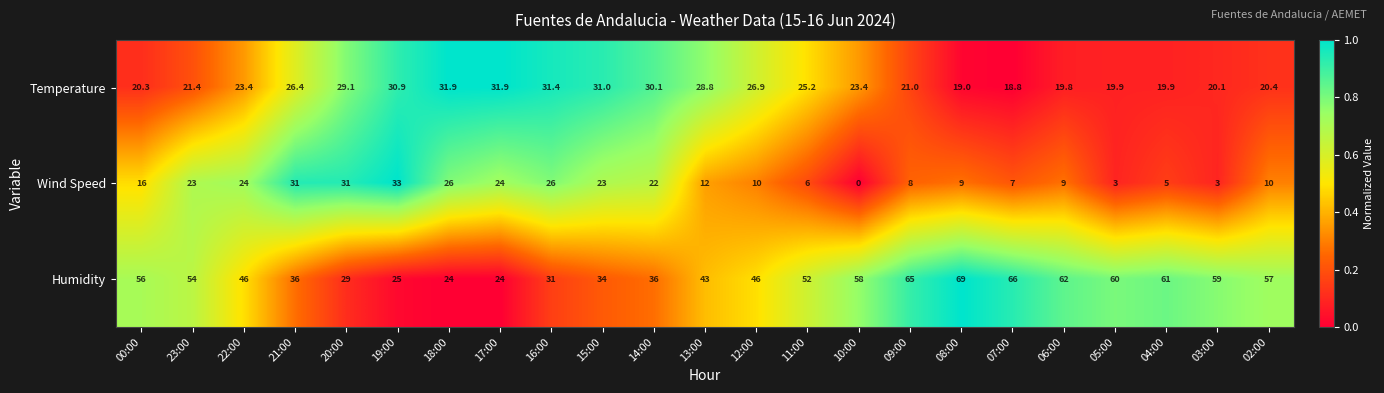

At which category is the sum across all series the highest?

23:00